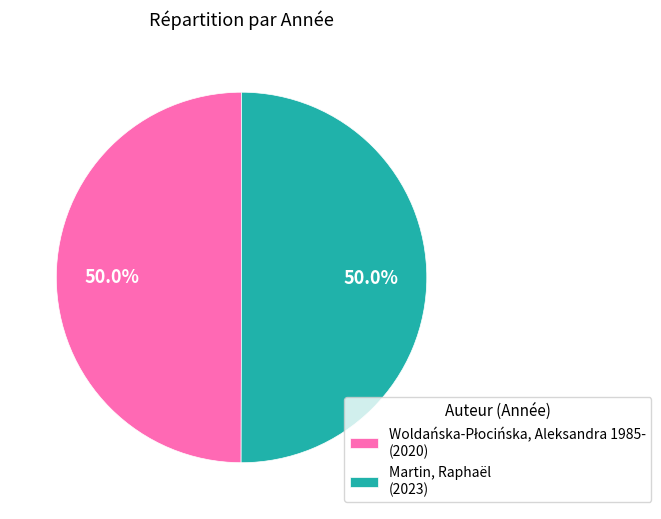

What percentage is NOT represented by Martin, Raphaël (2023)?

50.0%